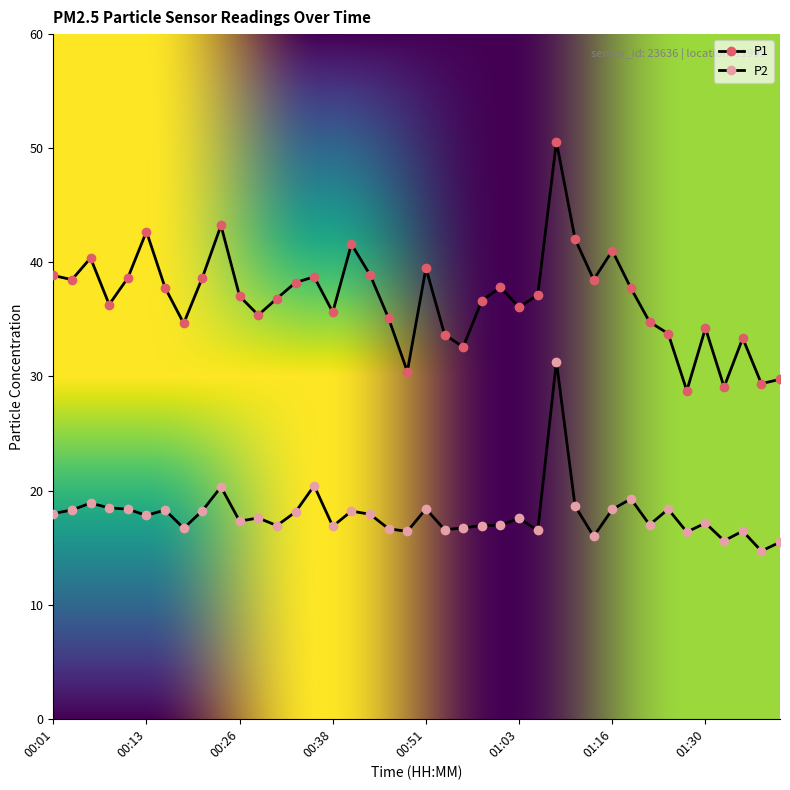

True or false: P1 and P2 cross at least once.

False